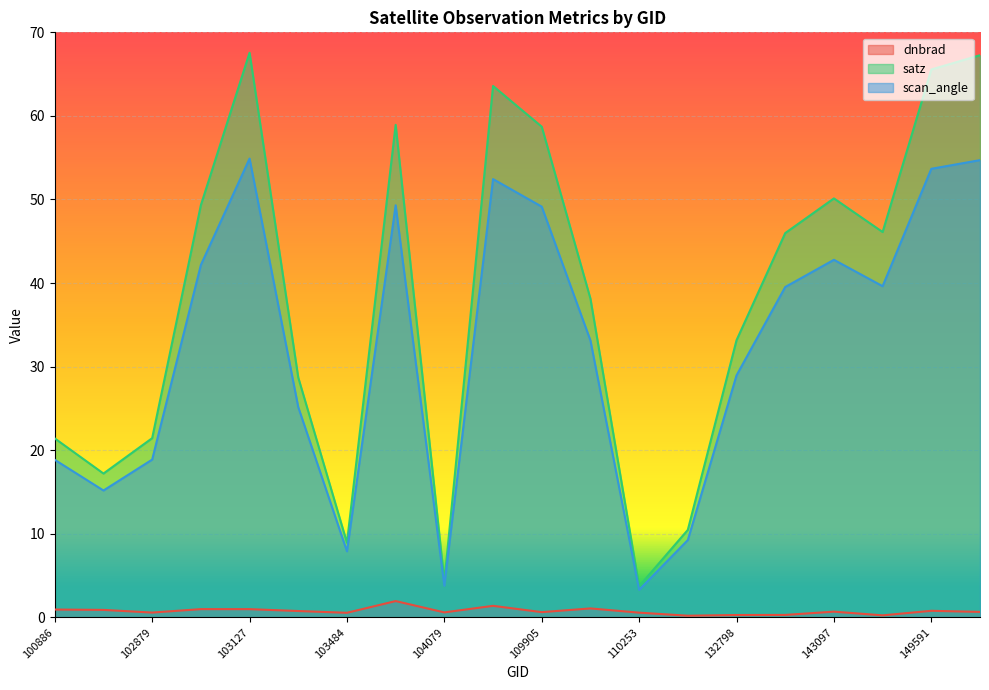

At which category is the sum across all series the highest?

103127